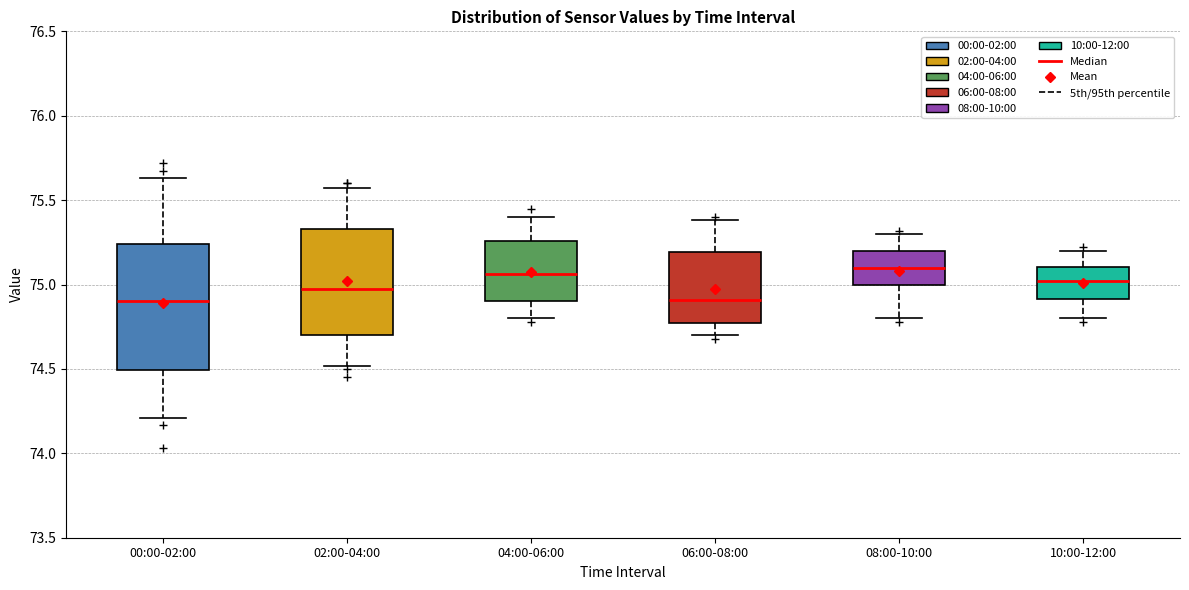

Where is the lower edge of the box for 10:00-12:00 on the y-axis? The values are not printed on the chart, so give them approximately, as read against the axis.

74.90